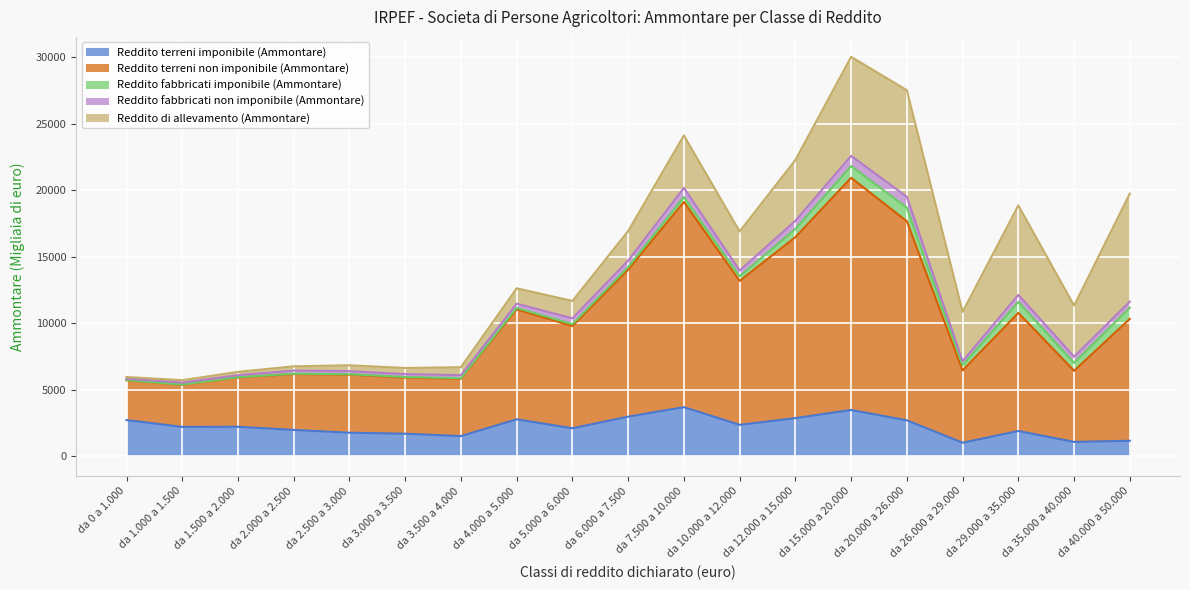

At how many categories does at least one series exceed 4100?

16